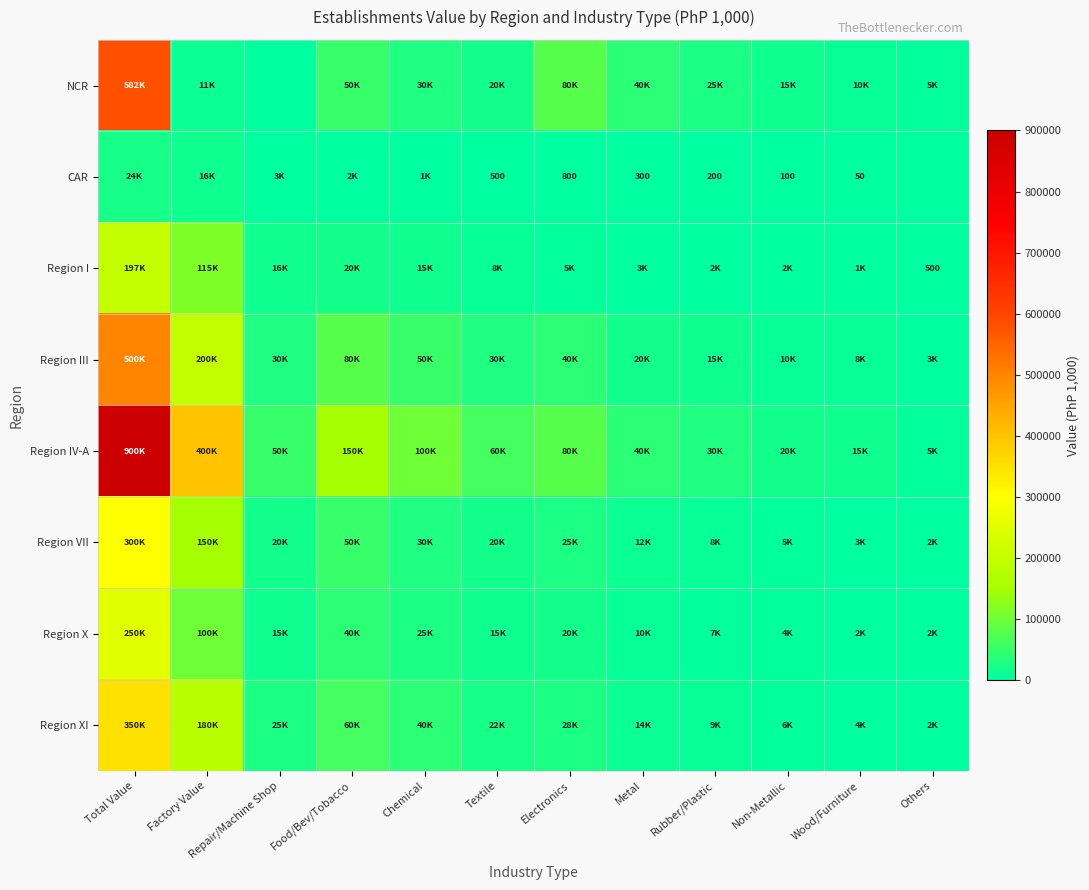

Rank the series at Repair/Machine Shop from highest to lowest value.

Region IV-A, Region III, Region XI, Region VII, Region I, Region X, CAR, NCR